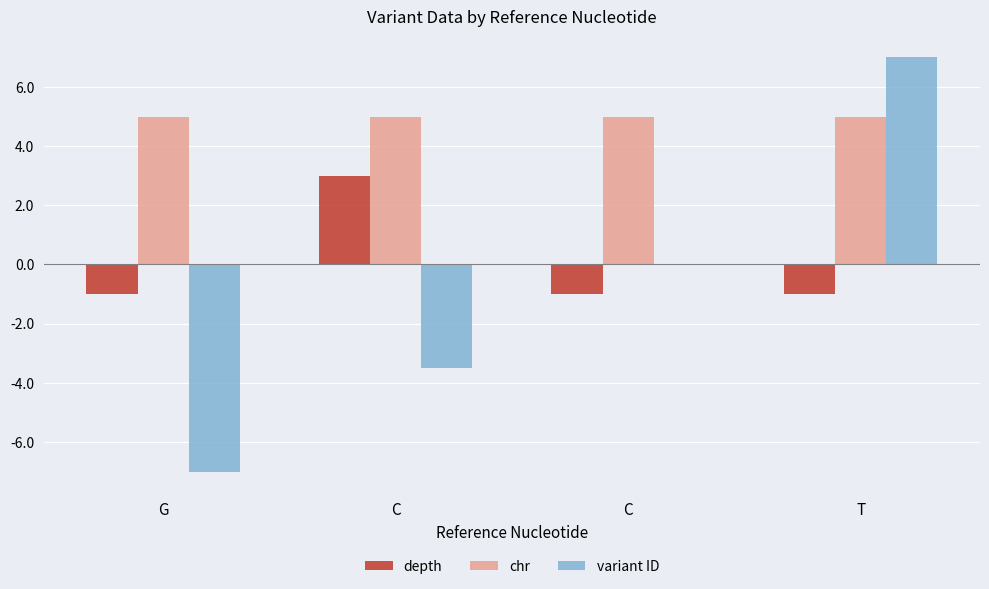

What is the label of the 4th bar from the right?

G